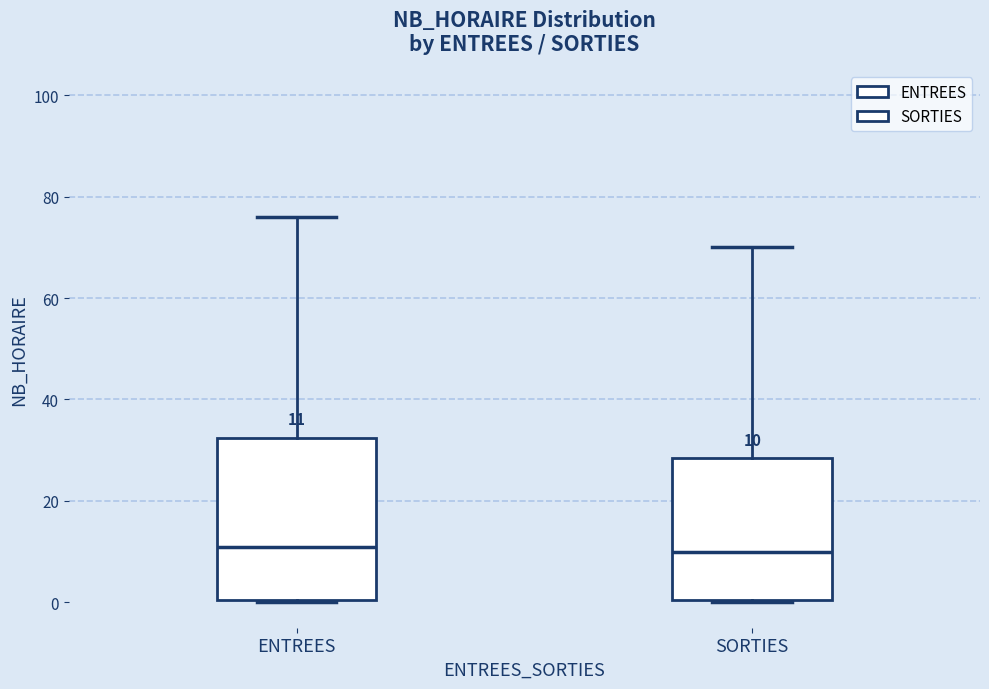

Which box is the tallest, from its lower edge to its upper edge?

ENTREES